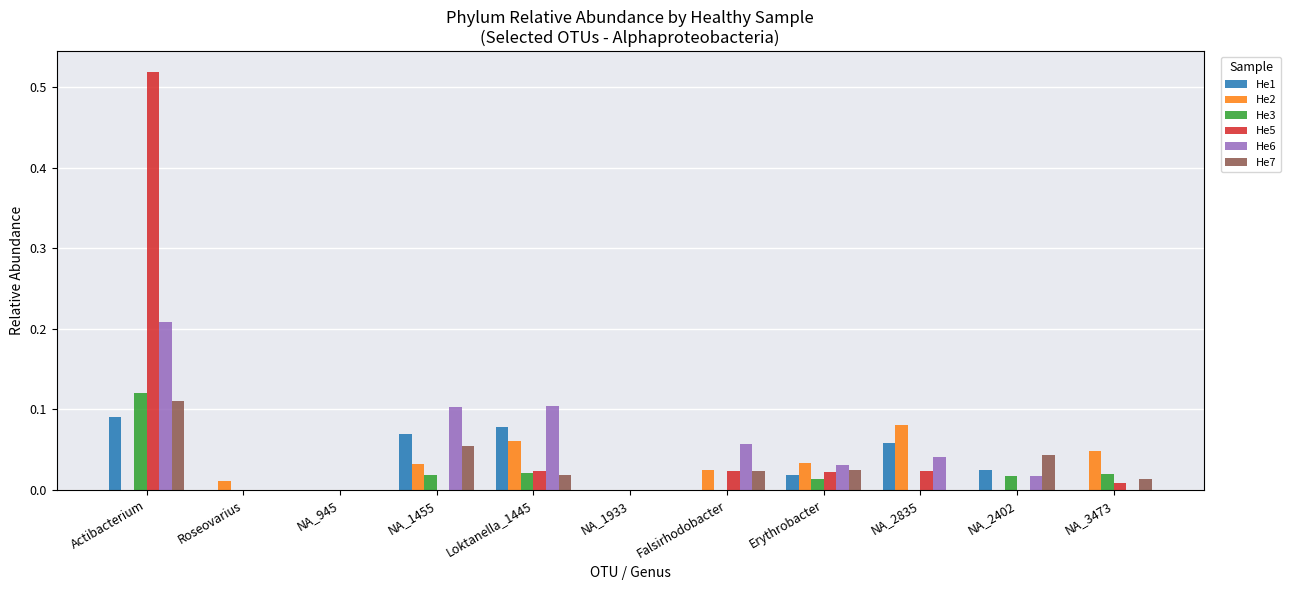

Which label corresponds to the largest value in the chart?

Actibacterium